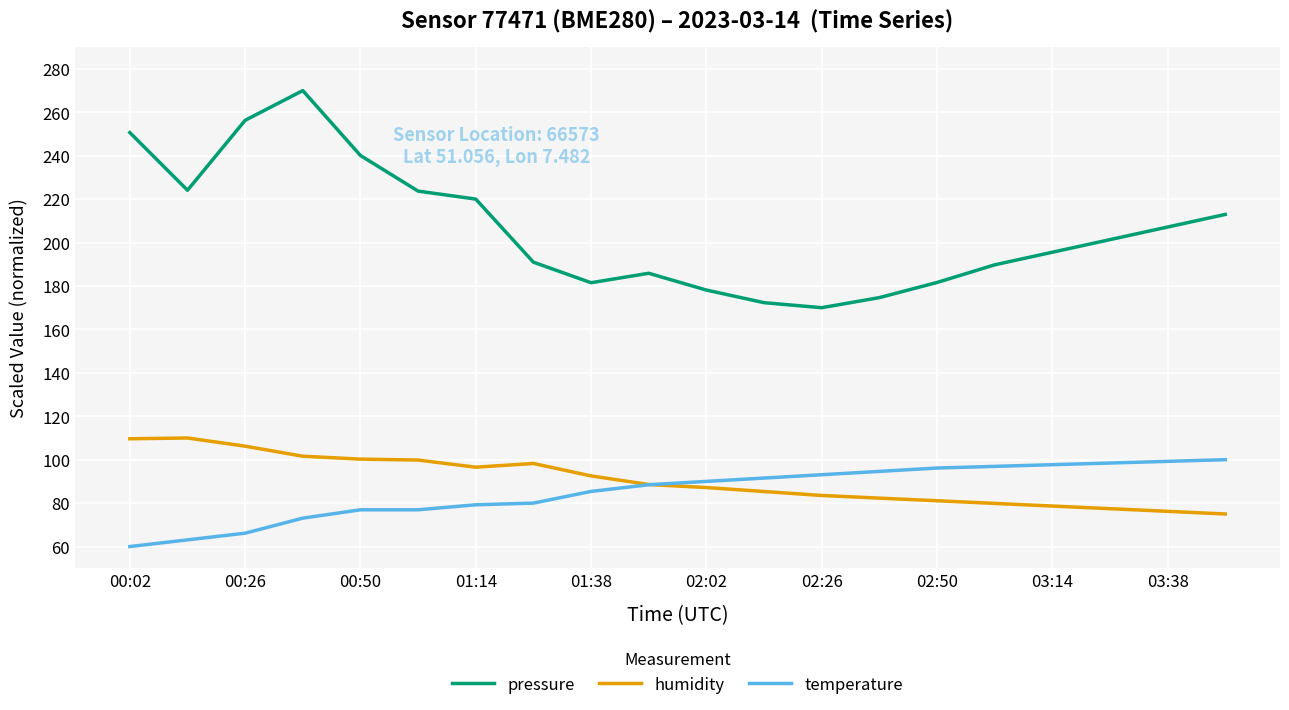

How many lines are shown in the chart?

3